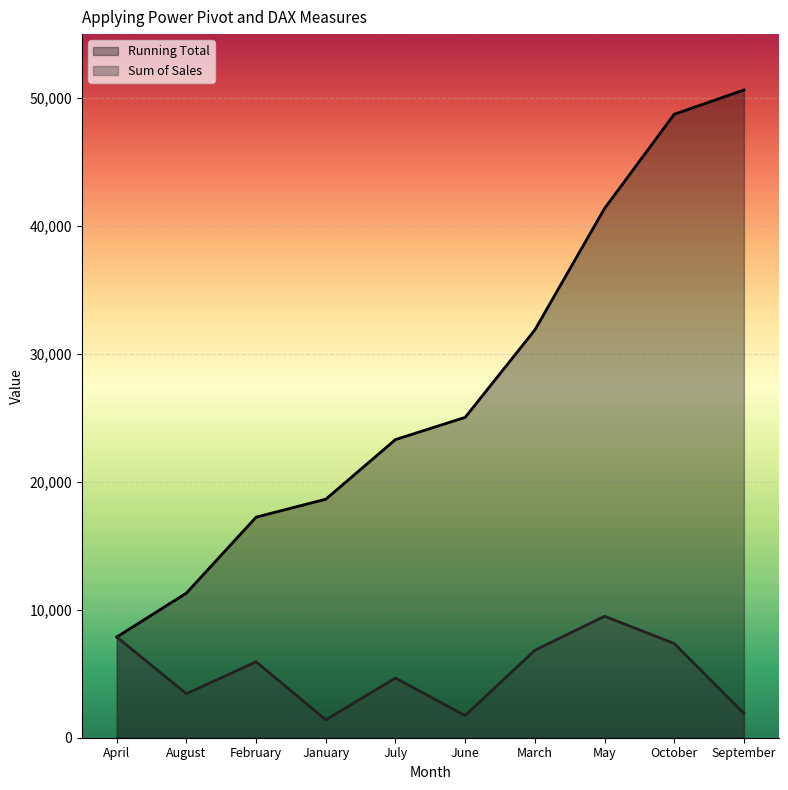

Rank the series at September from lowest to highest value.

Sum of Sales, Running Total